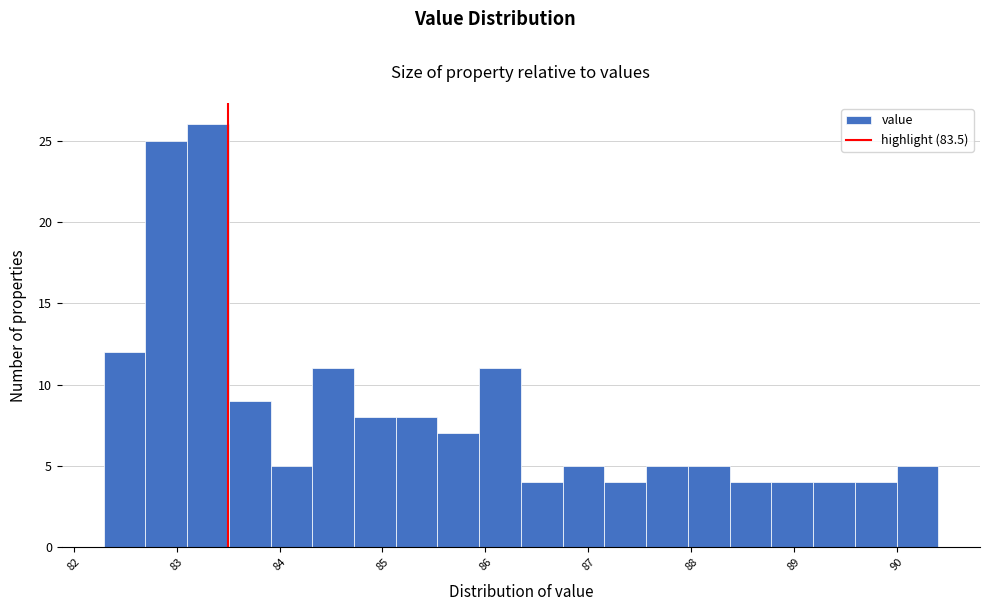

How tall is the bar that spans 87.6 to 88.0 on the x-axis? Neither the bar edges nor the heights are printed on the chart, so give them approximately, as read against the axes.

5